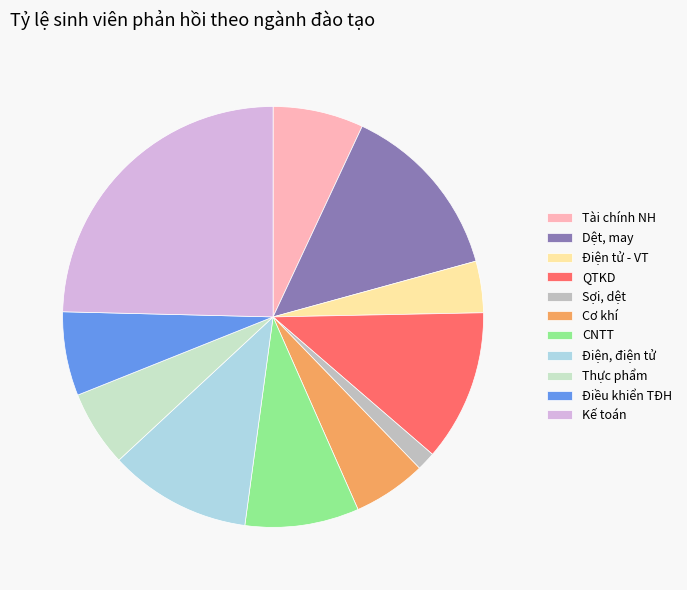

How many slices are in this pie chart?

11